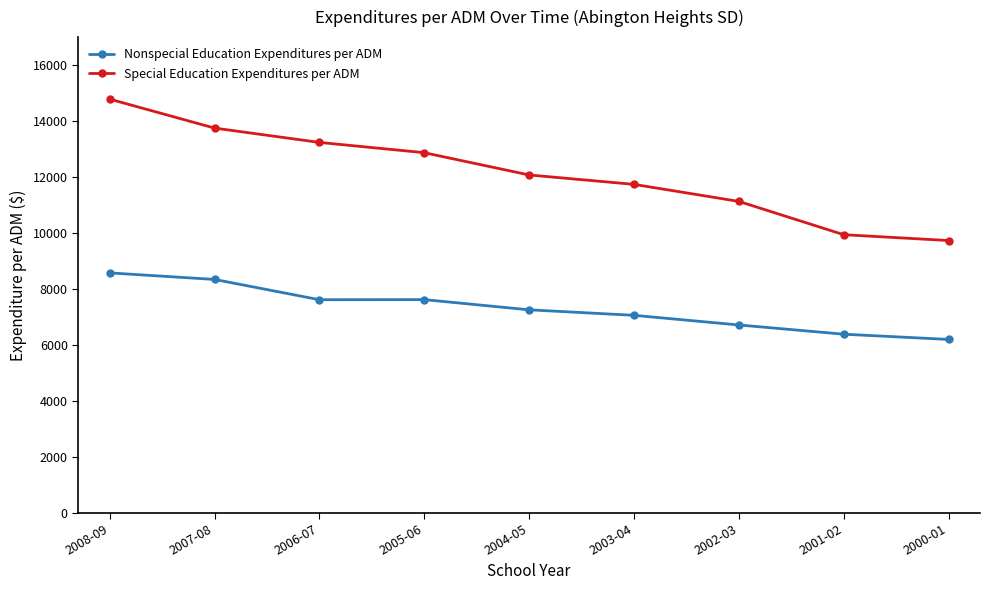

What is the average value of the Special Education Expenditures per ADM series?

12138.5